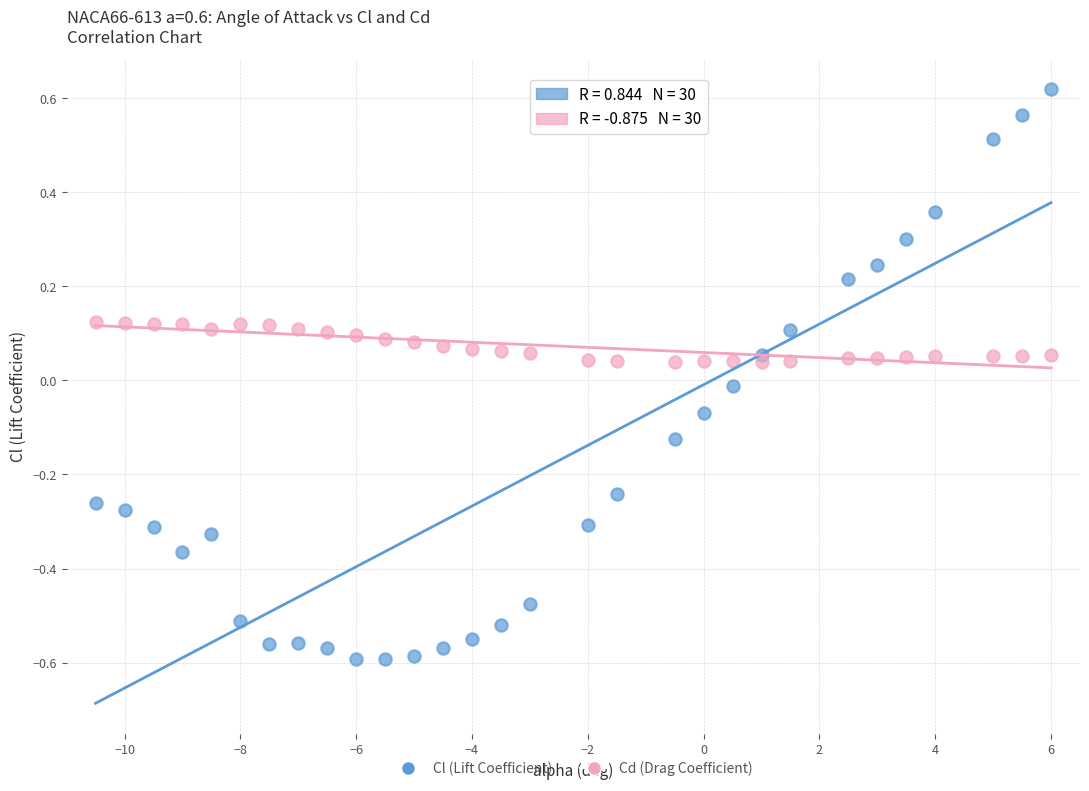

Which series has the largest Y range (max minus min)?

Cl (Lift Coefficient)